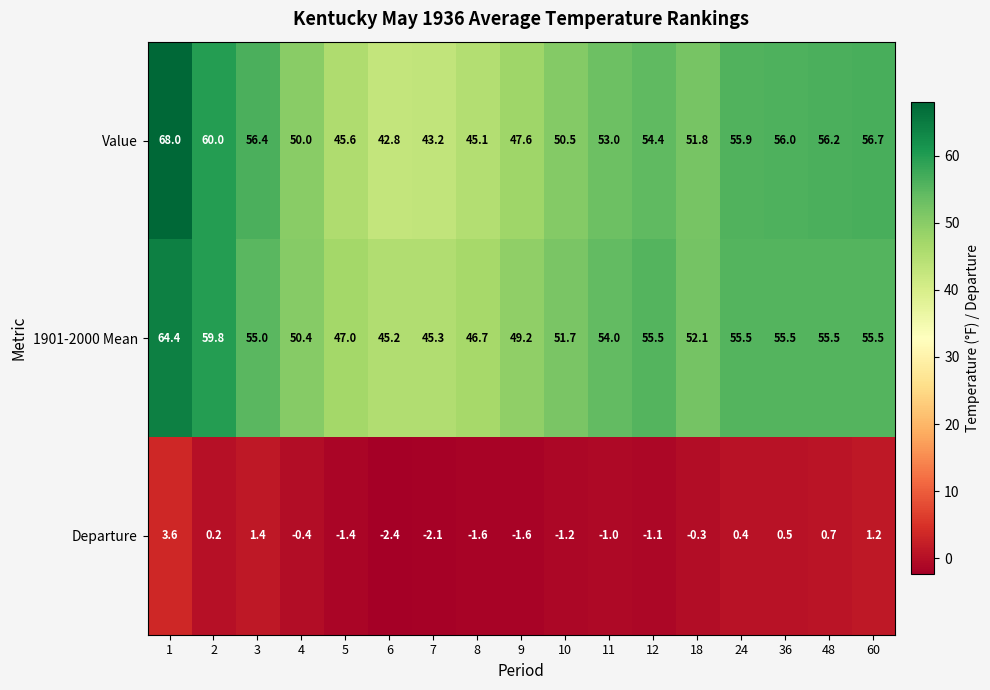

What is the approximate value of Departure at 36?

0.5